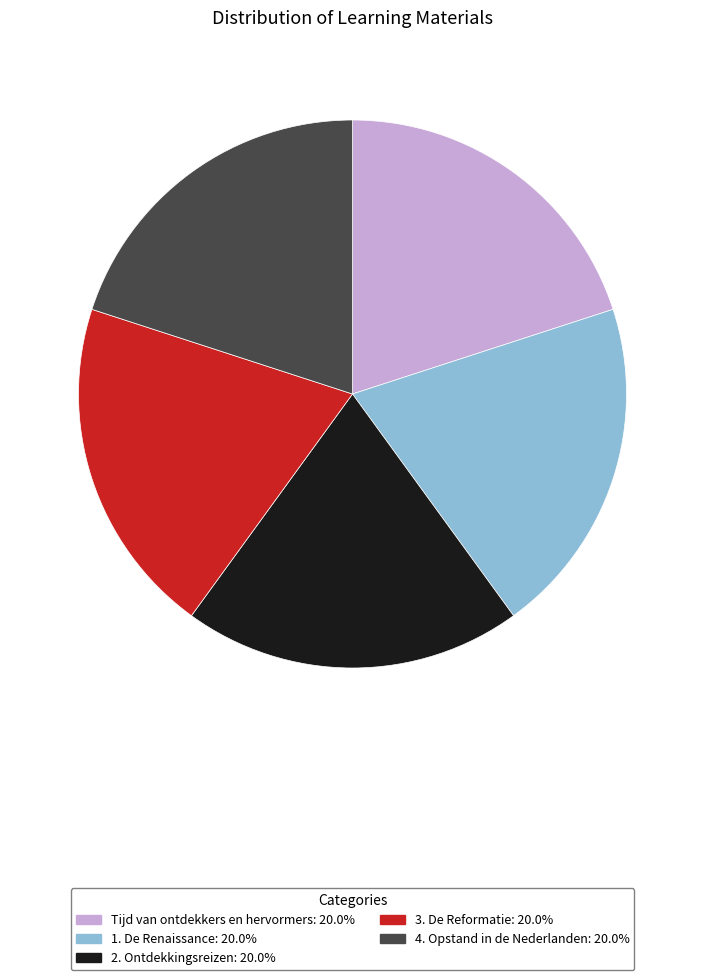

What is the ratio of the value at 3. De Reformatie to the value at 2. Ontdekkingsreizen?

1.0